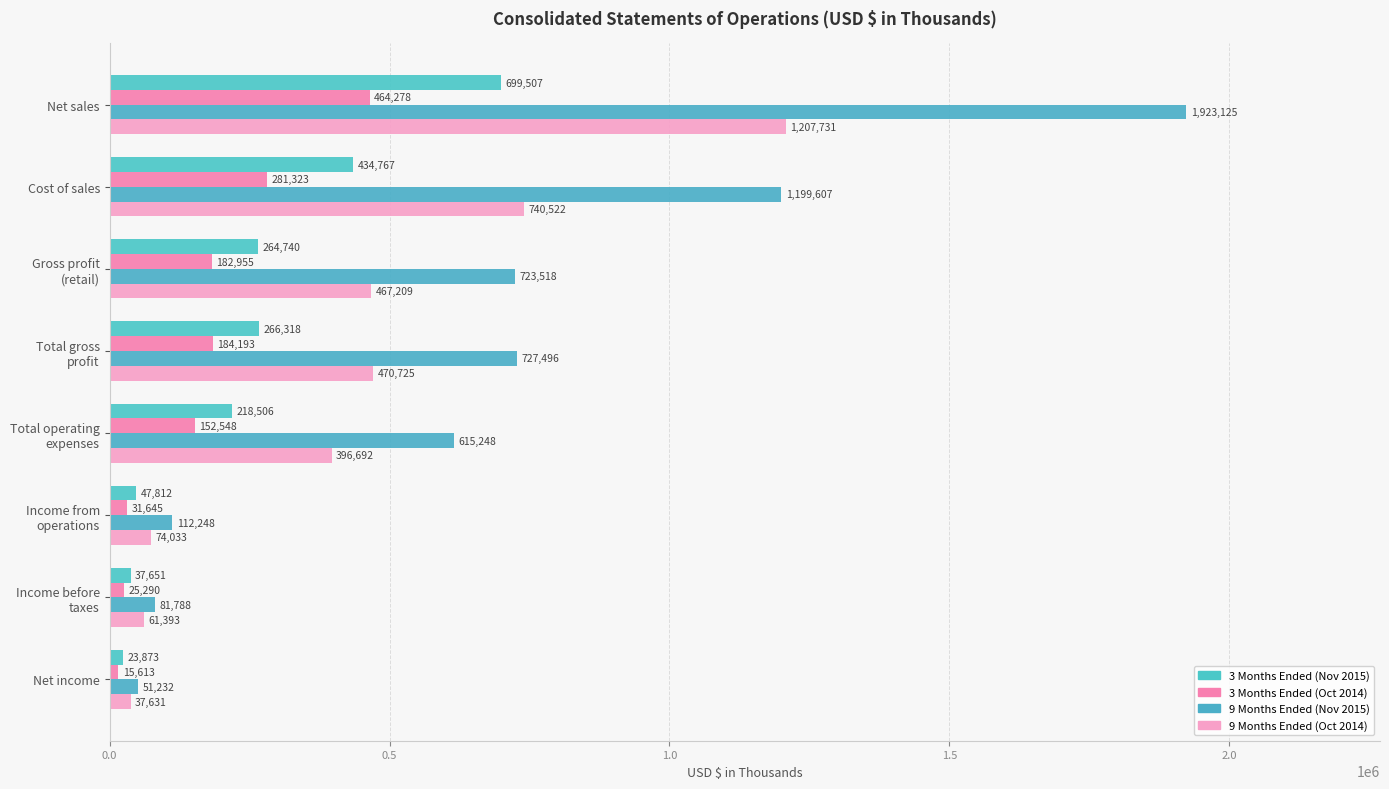

How many data points in 3 Months Ended (Oct 2014) are less than 182955?

4